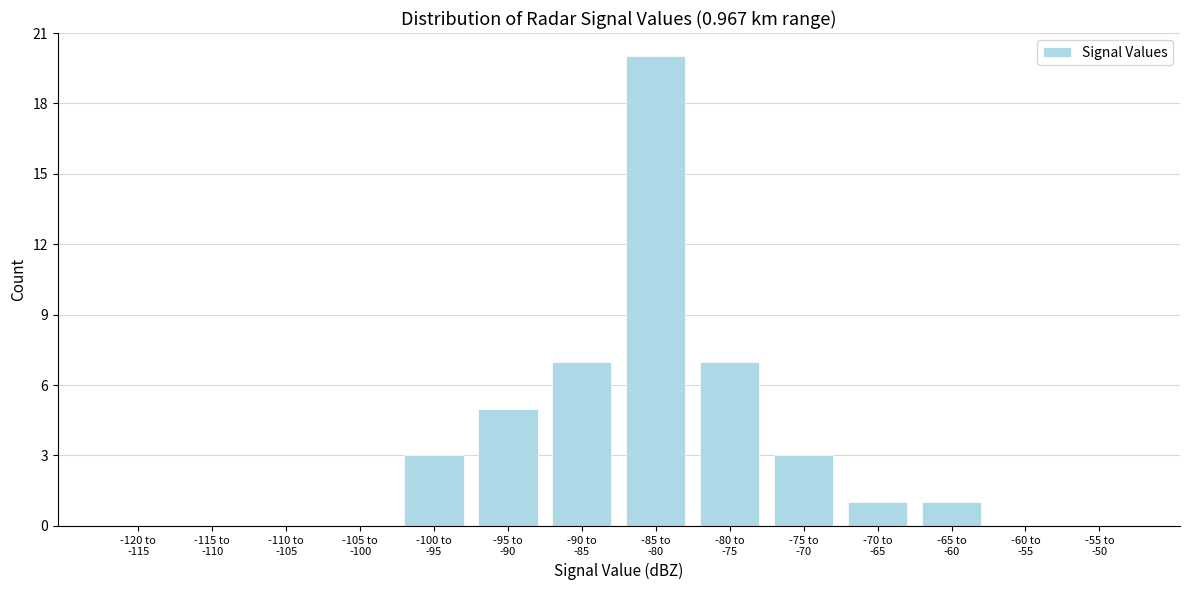

What is the maximum value shown in the chart?

20